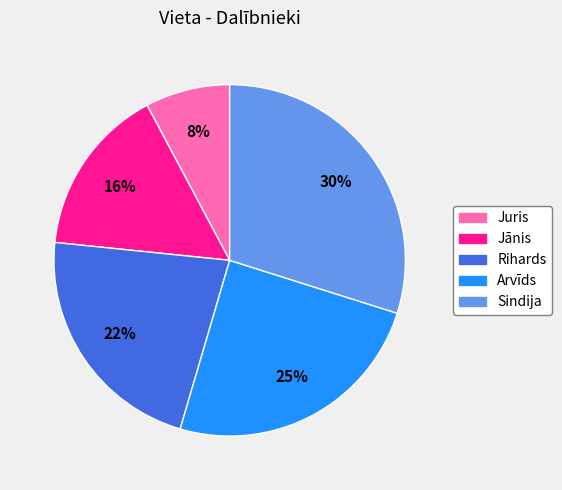

To the nearest percent, what is the average slice percentage?

20%